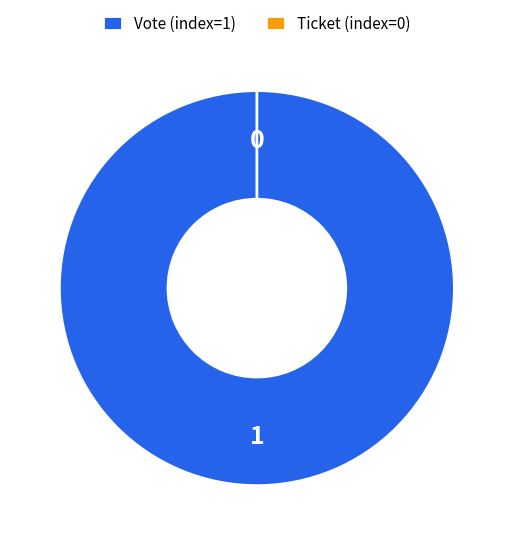

What is the total percentage of Vote (index=1) and Ticket (index=0)?

100.0%